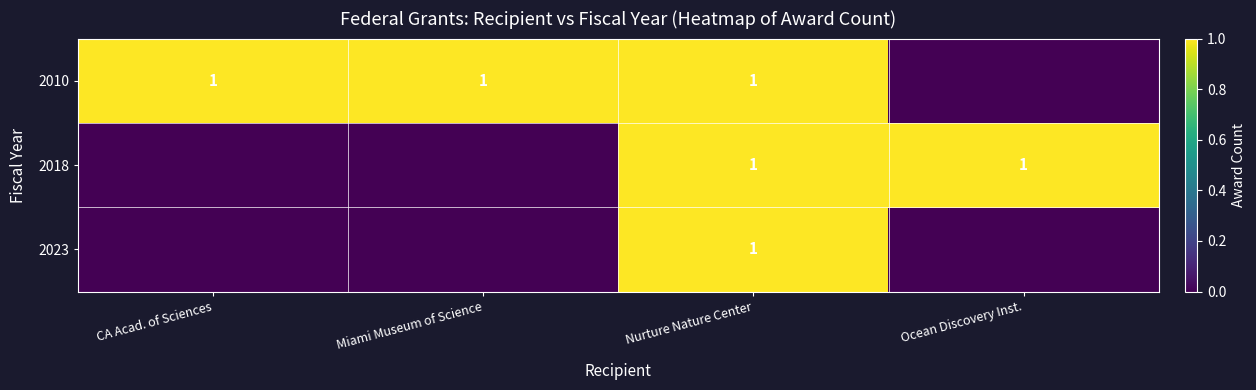

How many data points does each series have?

4